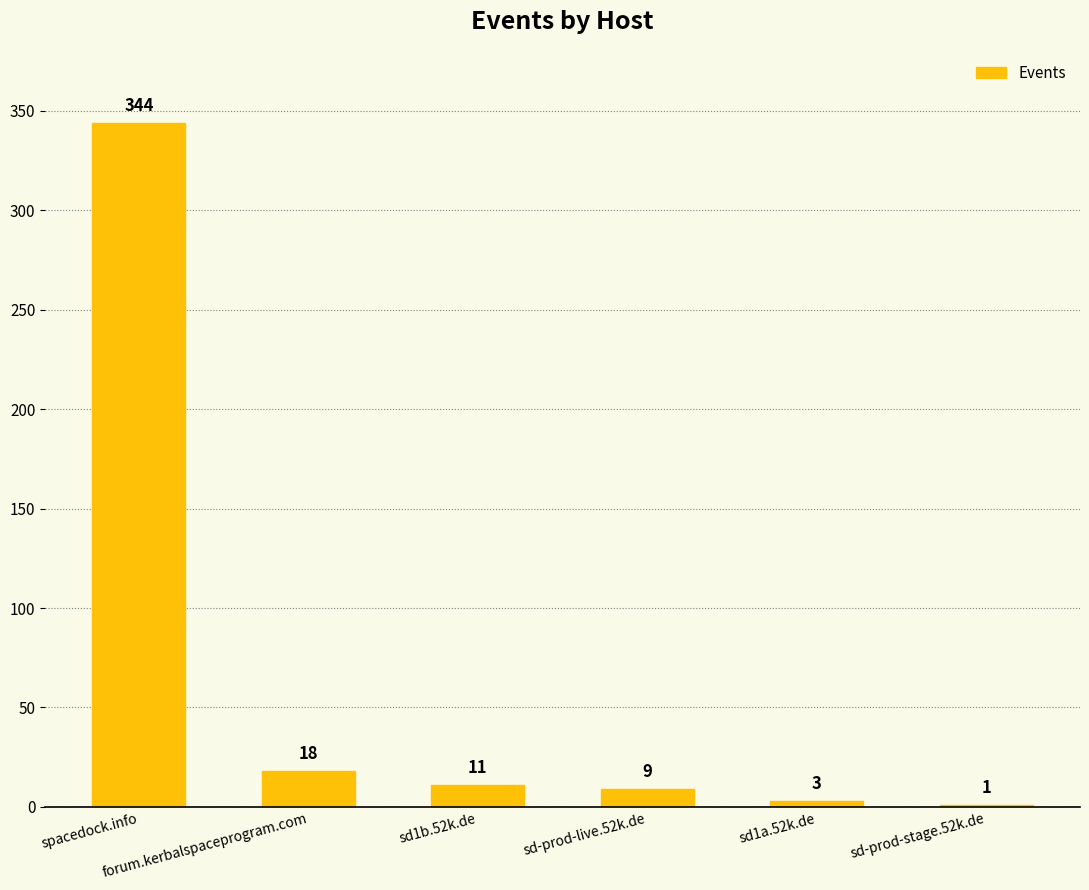

Approximately how many times larger is the value at sd-prod-live.52k.de compared to sd1b.52k.de?

0.8